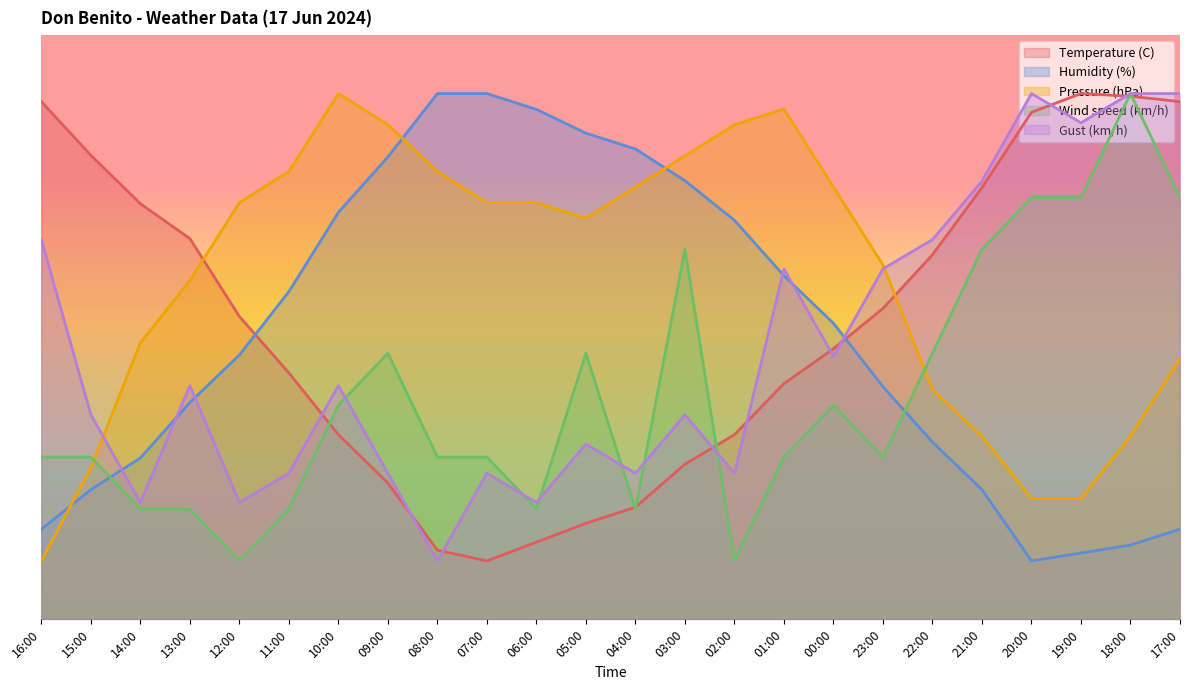

What are all the series names shown in the legend?

Temperature (C), Humidity (%), Pressure (hPa), Wind speed (km/h), Gust (km/h)